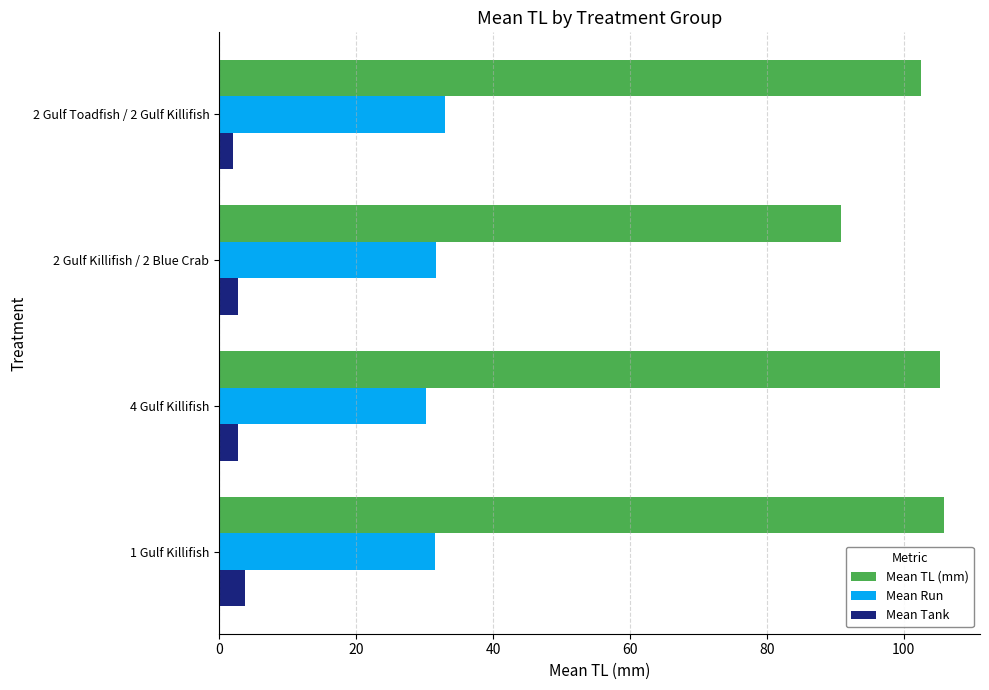

What is the sum of all Mean Run values?

126.4